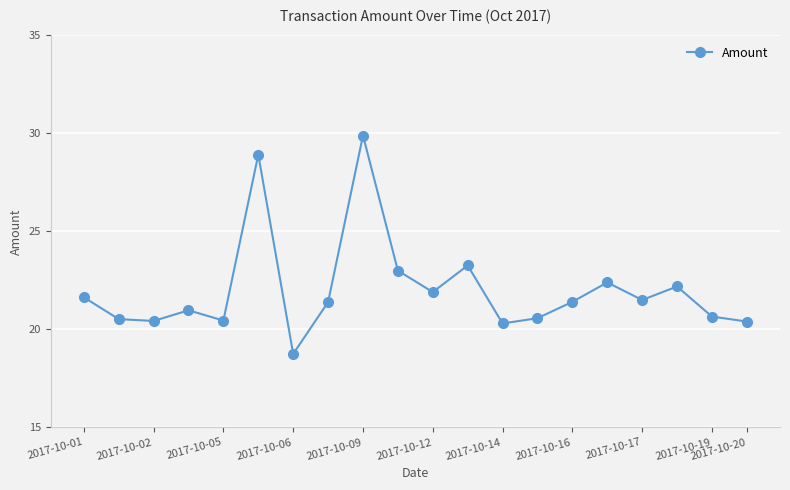

How many interior local peaks (higher than both neighbors) does the data have?

6